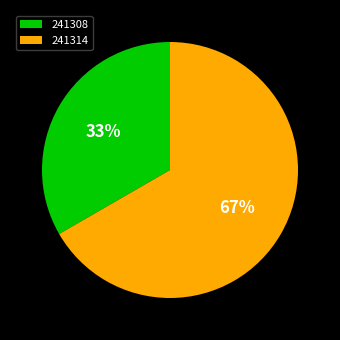

Does any single category account for the majority?

Yes